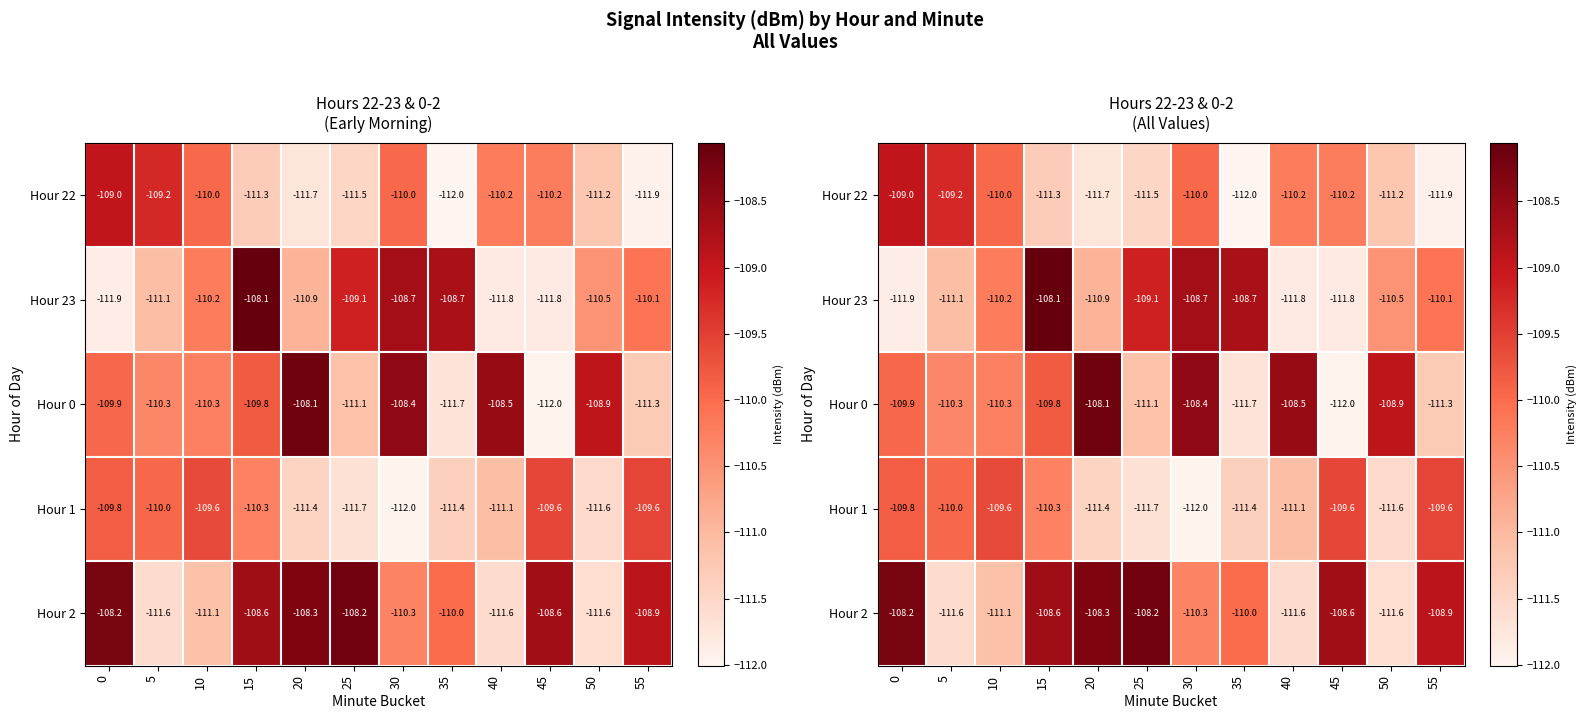

How many categories are shown in the chart?

12